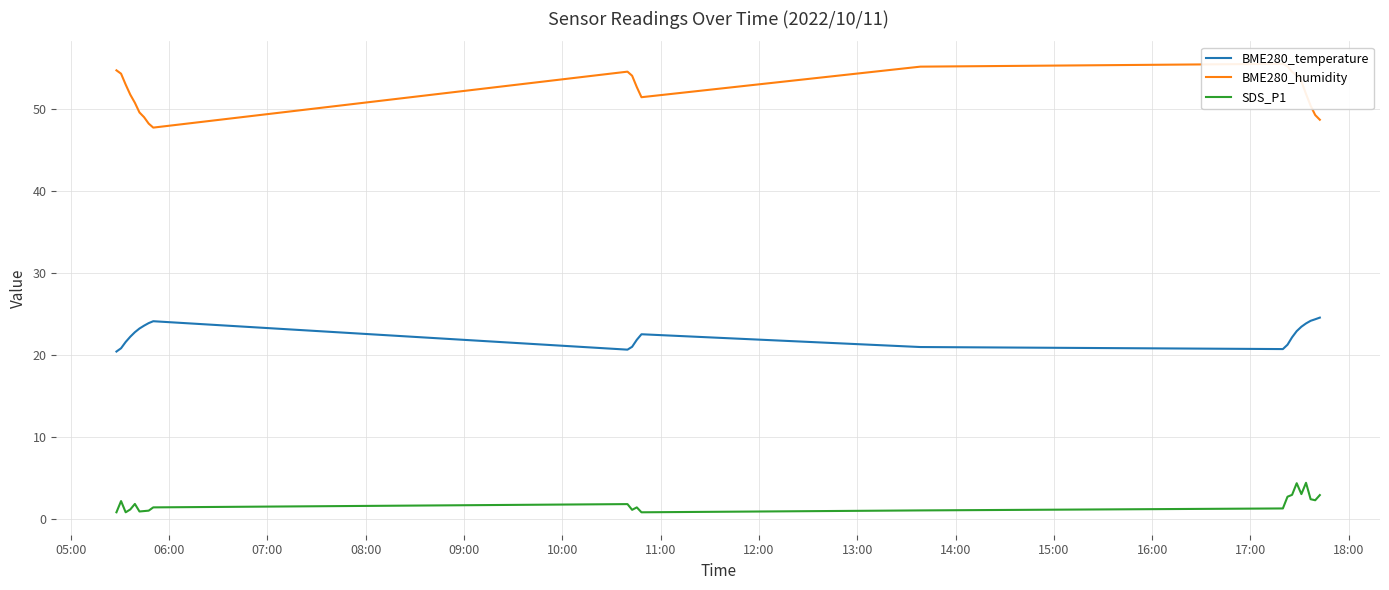

What is the highest value of the SDS_P1 series?

4.4